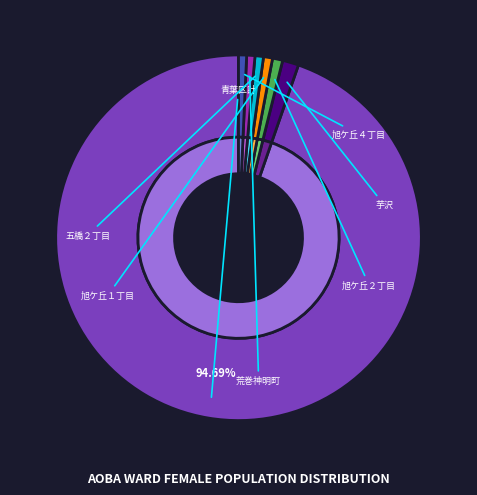

Is it true that 旭ケ丘１丁目 is 15% of the pie?

False